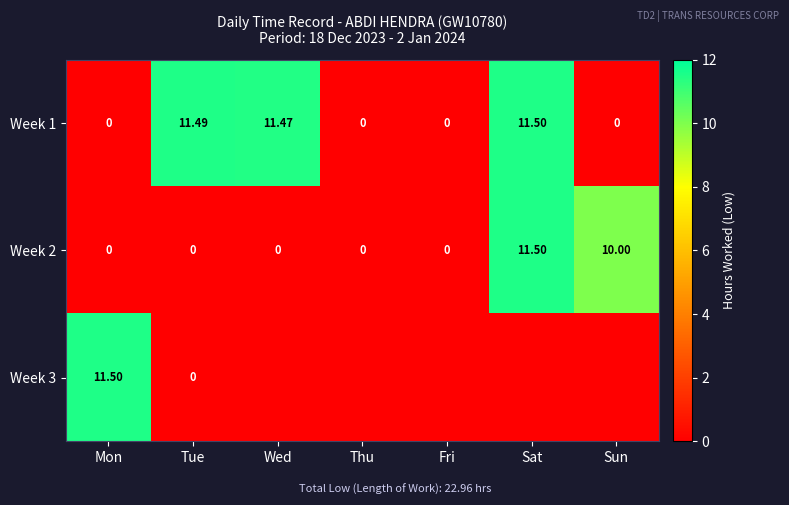

What is the maximum value shown in the chart?

11.5